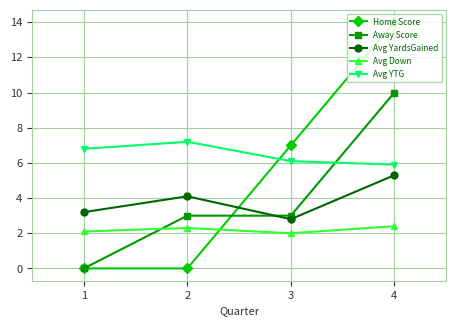

The value of Avg YTG at 3 is 6.1. True or false?

True